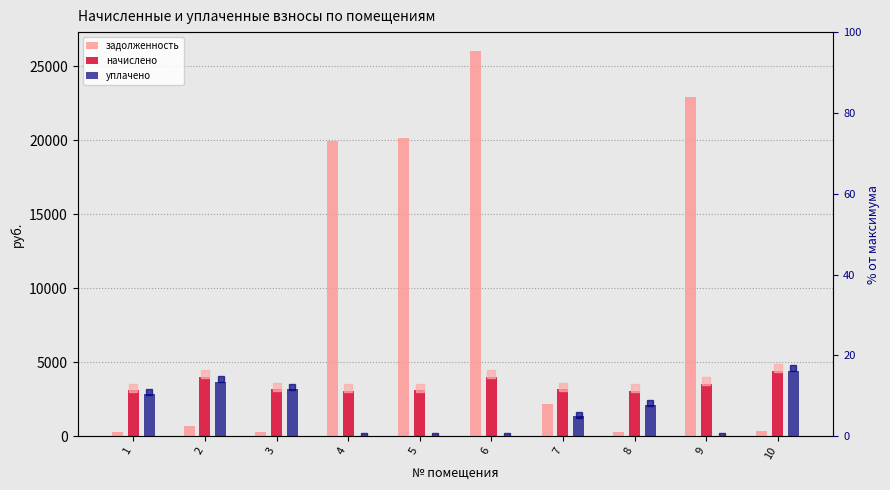

Rank the series at 2 from lowest to highest value.

задолженность, уплачено, начислено